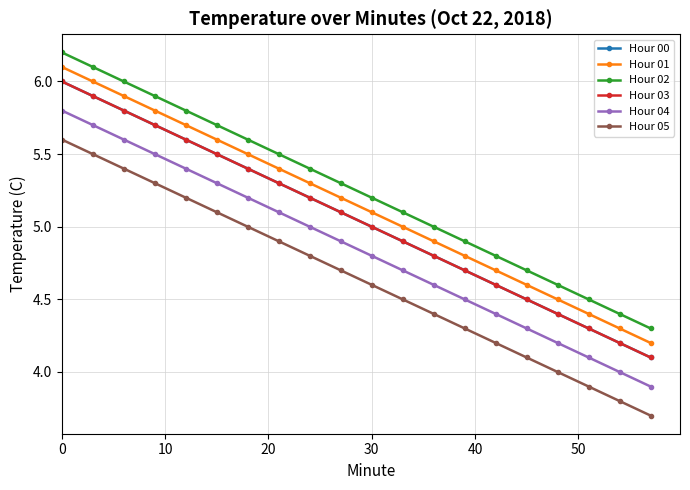

Is this an area chart (filled region under the line)?

No